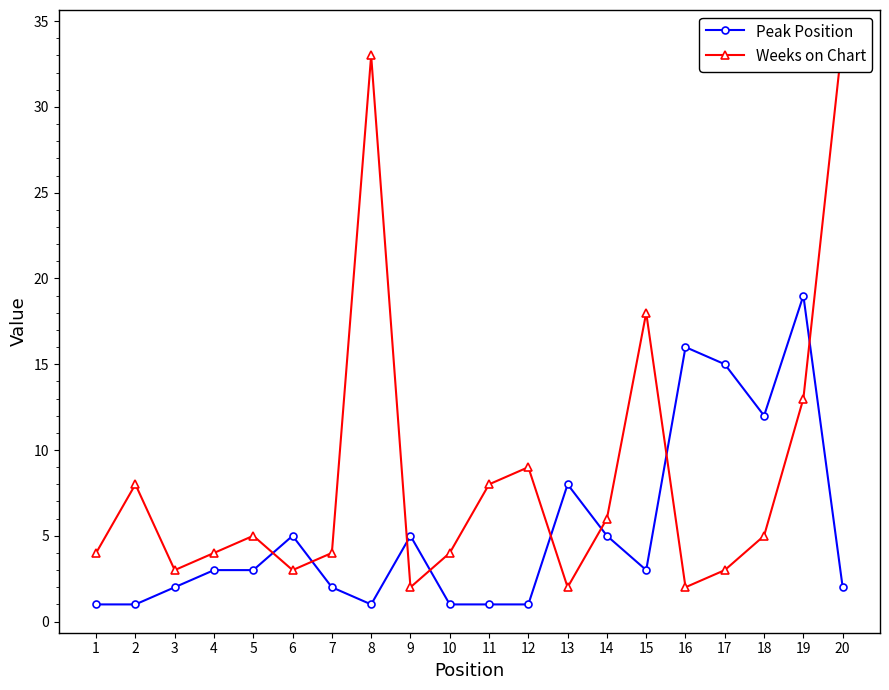

What is the total value across all series at 13?

10